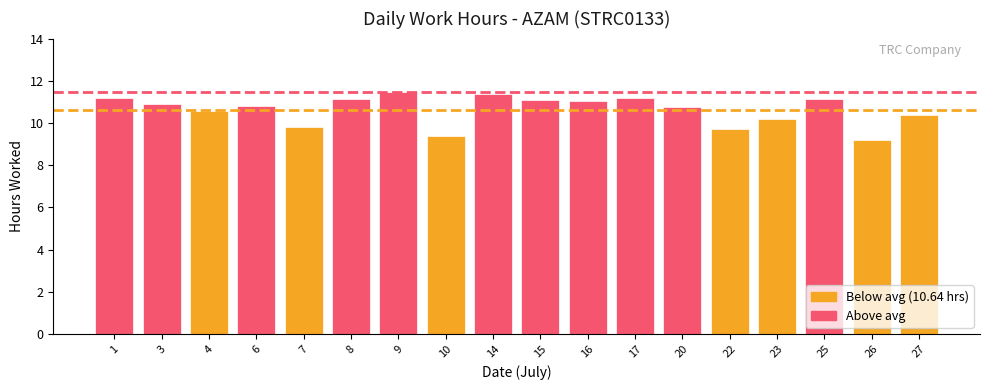

How many data points are above 10?

14